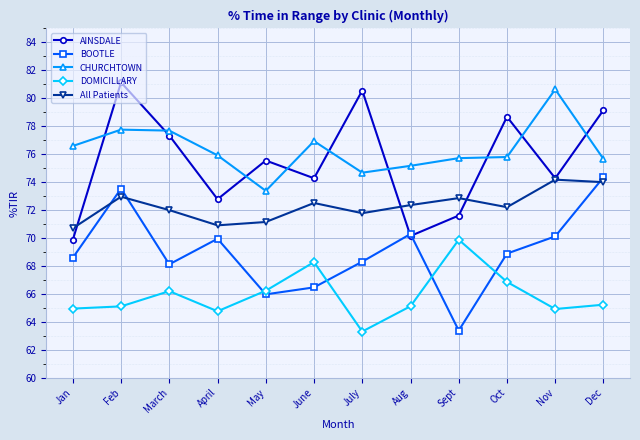

What is the difference between the All Patients values at Jan and April?

0.2